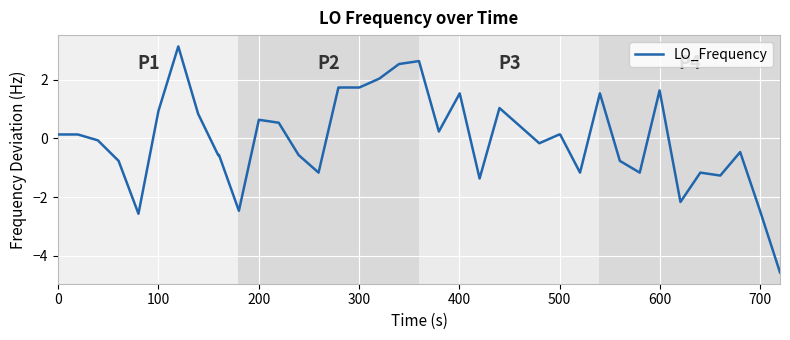

What is the greatest value displayed?

3.1